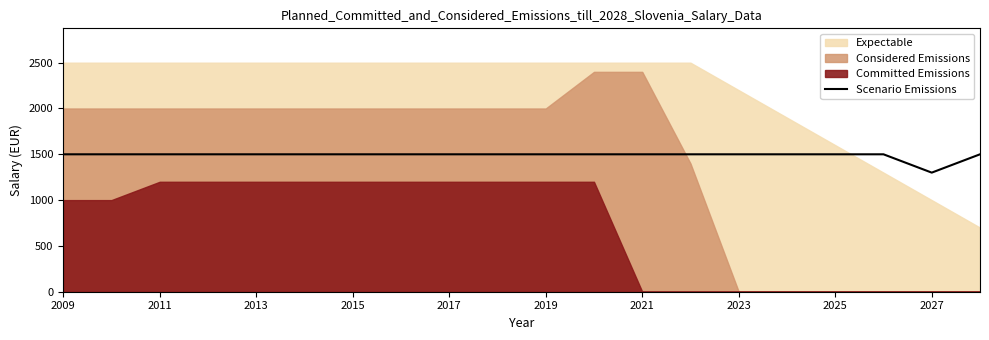

What is the minimum value for Scenario Emissions?

1300